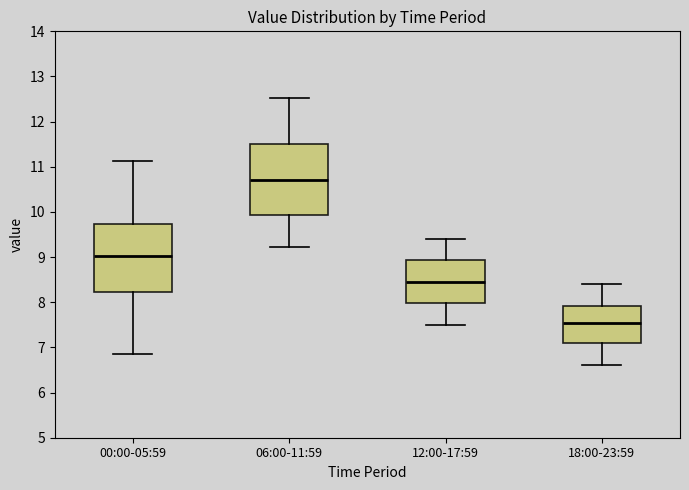

Where is the upper edge of the box for 06:00-11:59 on the y-axis? The values are not printed on the chart, so give them approximately, as read against the axis.

11.5